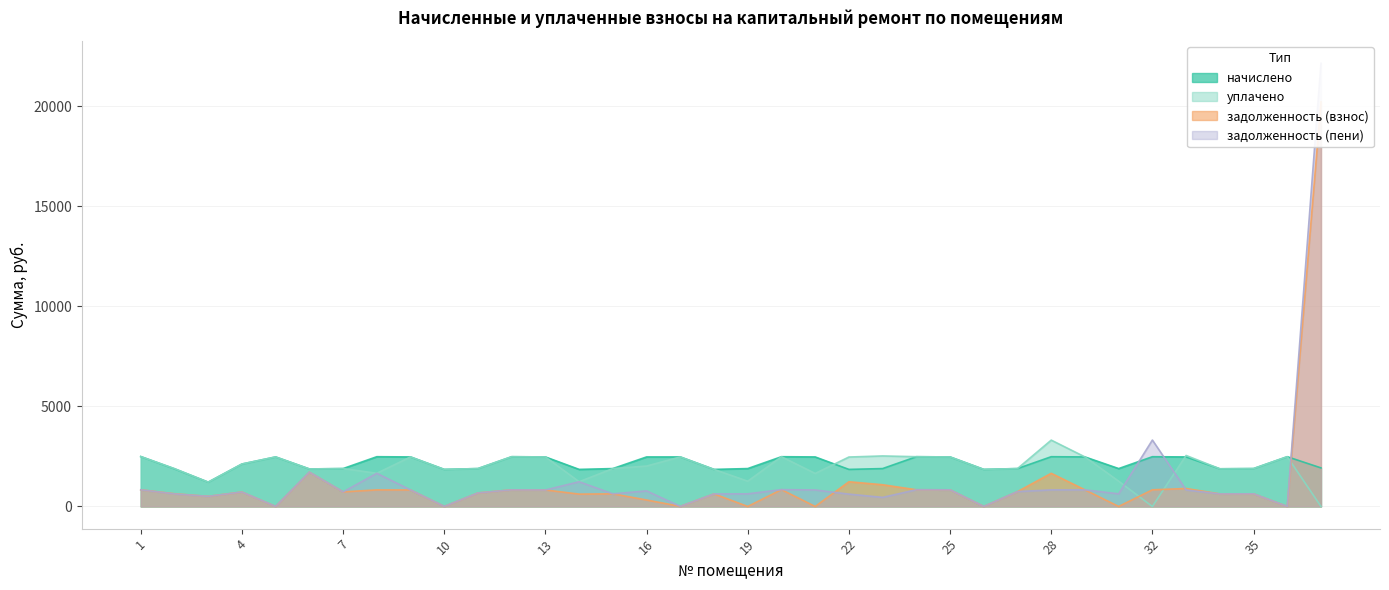

What is the sum of the задолженность (пени) values at 26 and 15?

630.9